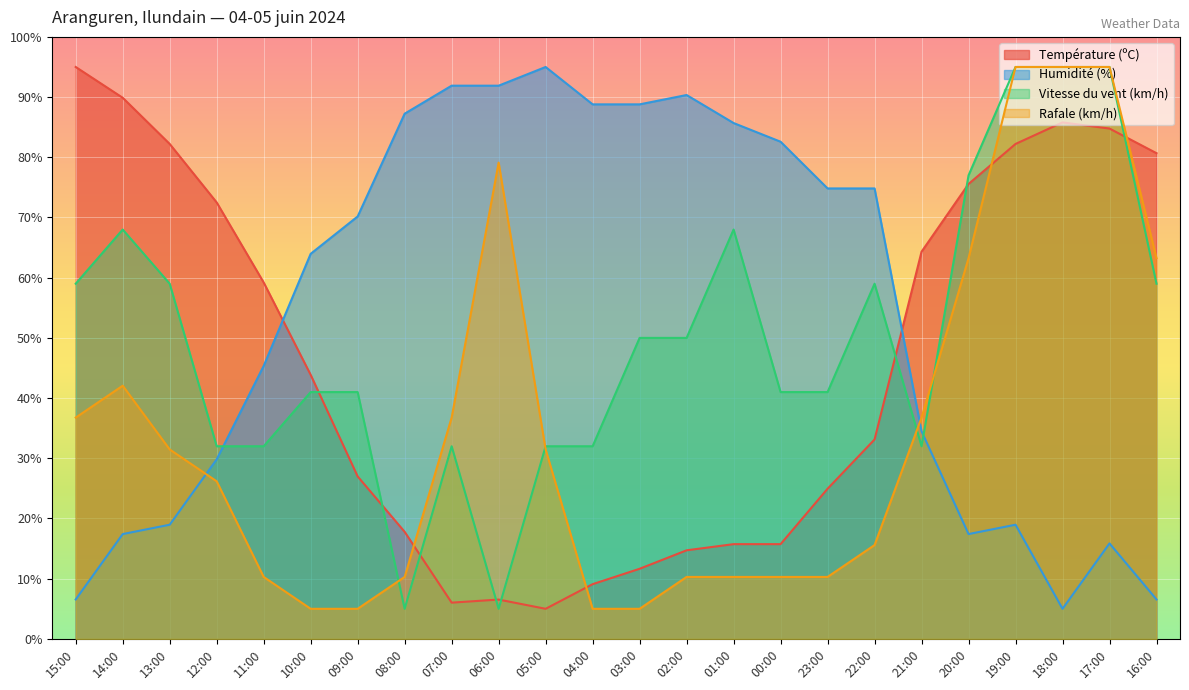

True or false: Humidité (%) and Vitesse du vent (km/h) cross at least once.

True